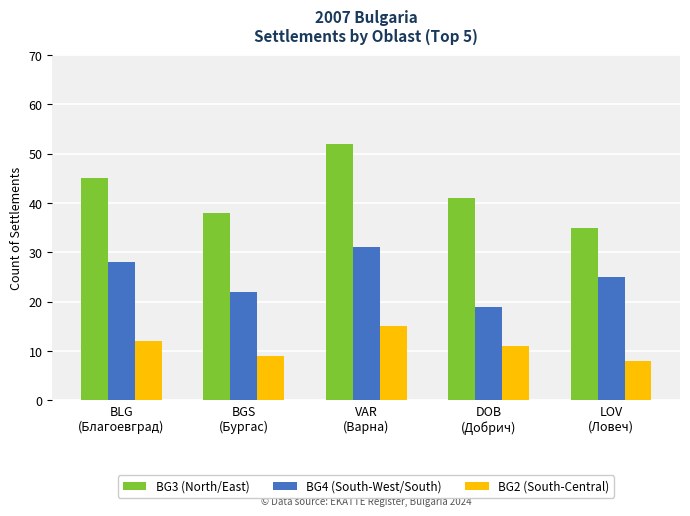

Which series has the largest range (max minus min)?

BG3 (North/East)